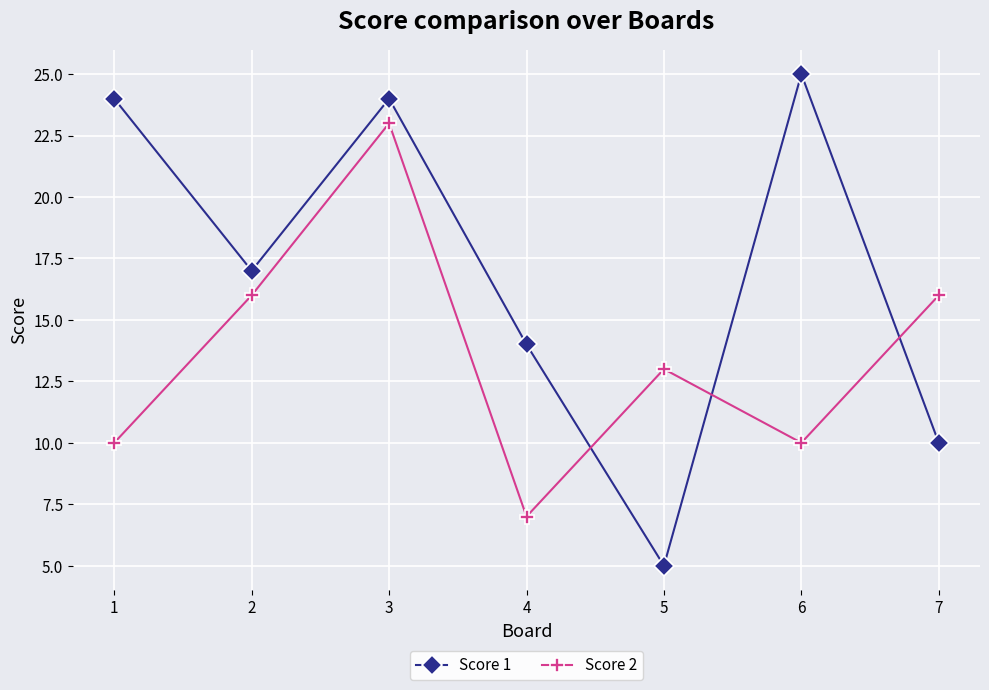

What is the difference between the Score 2 values at 6 and 2?

6